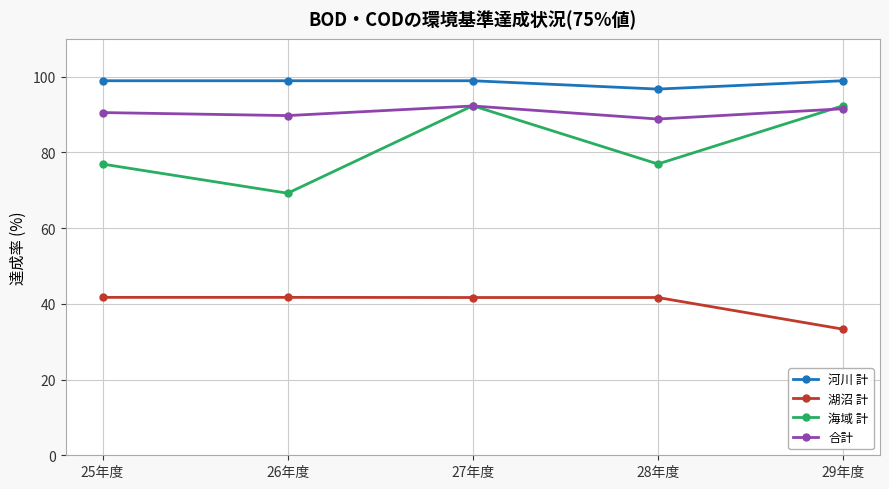

Which series has the widest spread of values?

海域 計